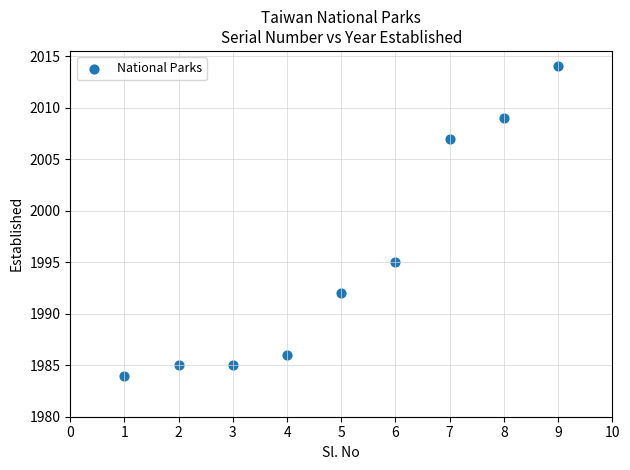

What is the average X value?

5